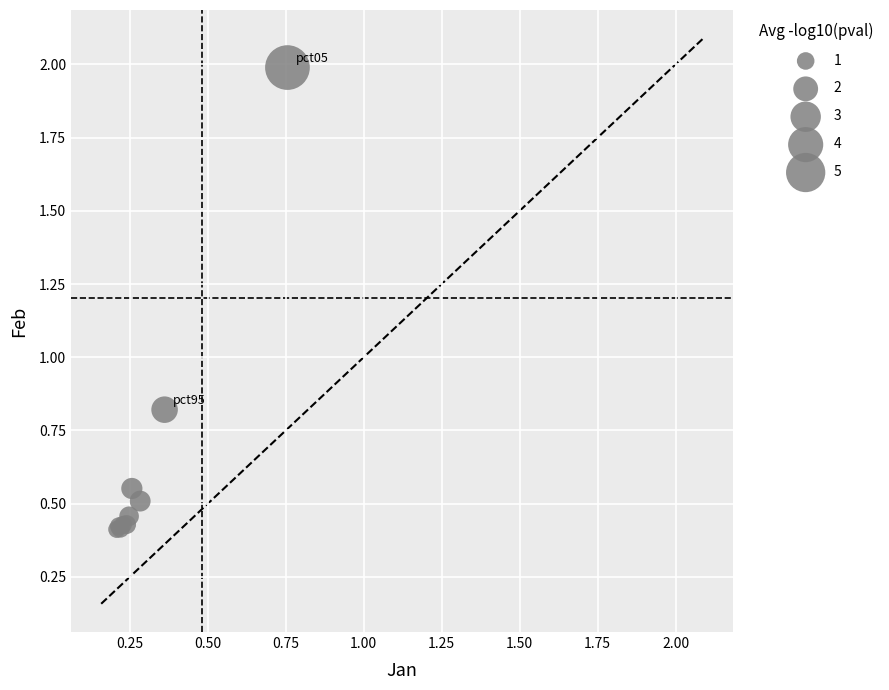

What Y value in the scatter plot is closest to 1?

0.8